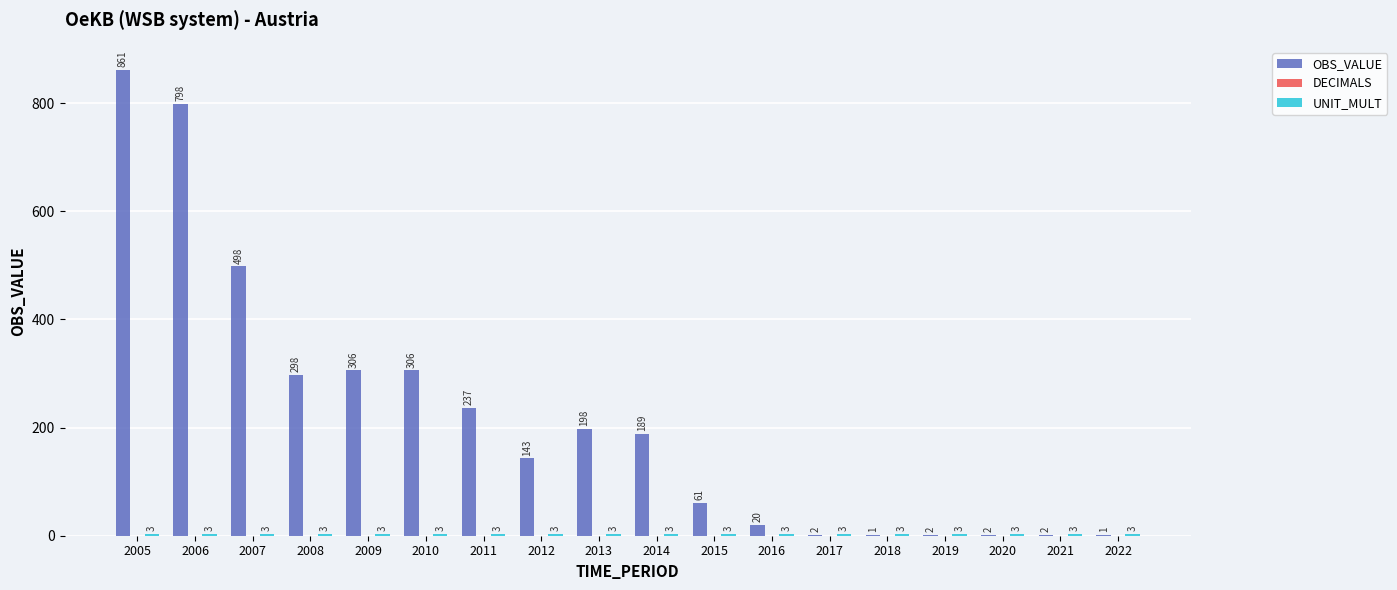

True or false: OBS_VALUE has a value of 198 at 2013.

True